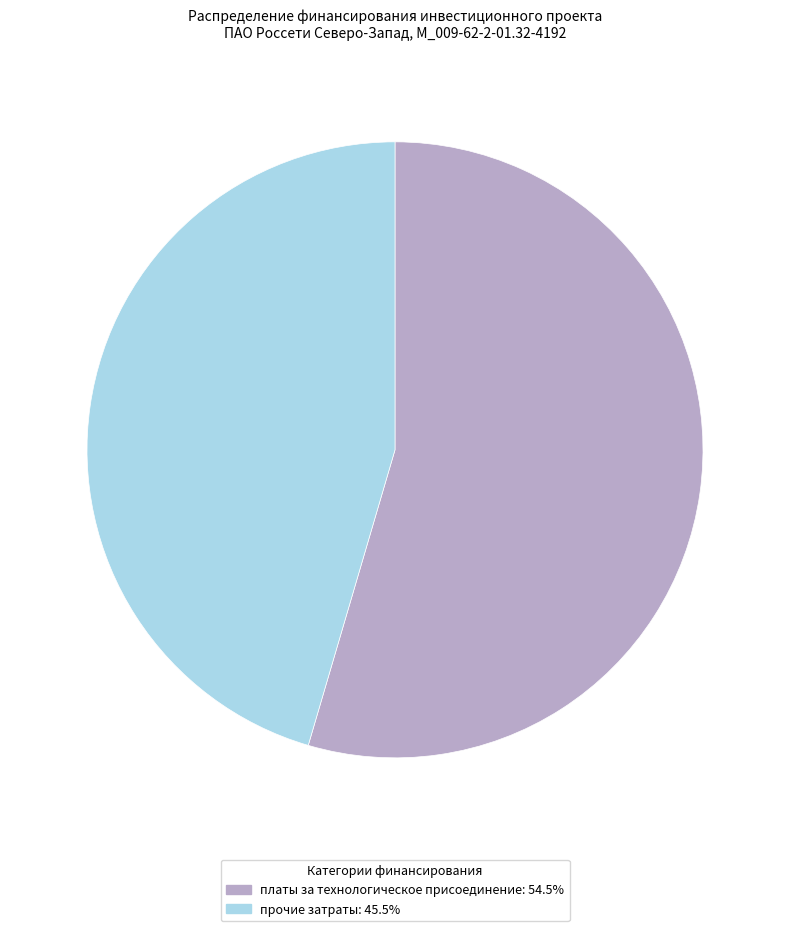

Does any single category account for the majority?

Yes